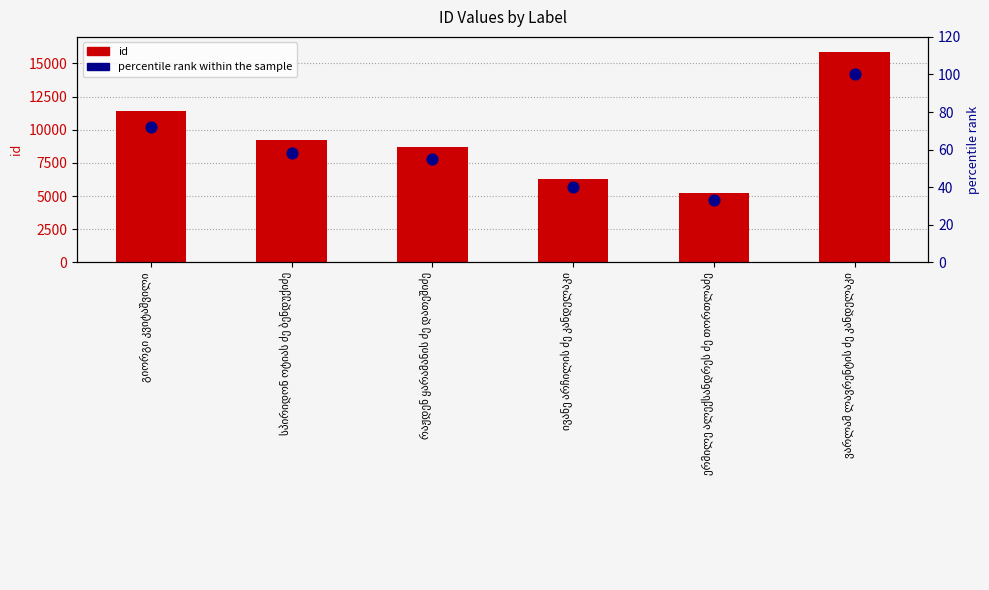

Which series has the largest total across all categories?

id